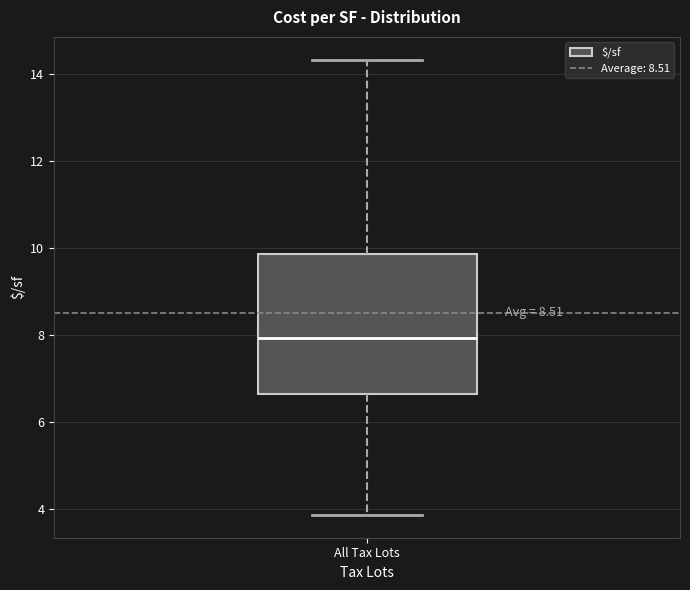

Transcribe this box plot: give where the median line is, the range the box spans, and where the two whiskers end, as read against the y-axis. The values are not printed on the chart, so give them approximately, as read against the axis.

median 8.0, box 6.6 to 9.8, whiskers 3.8 to 14.4